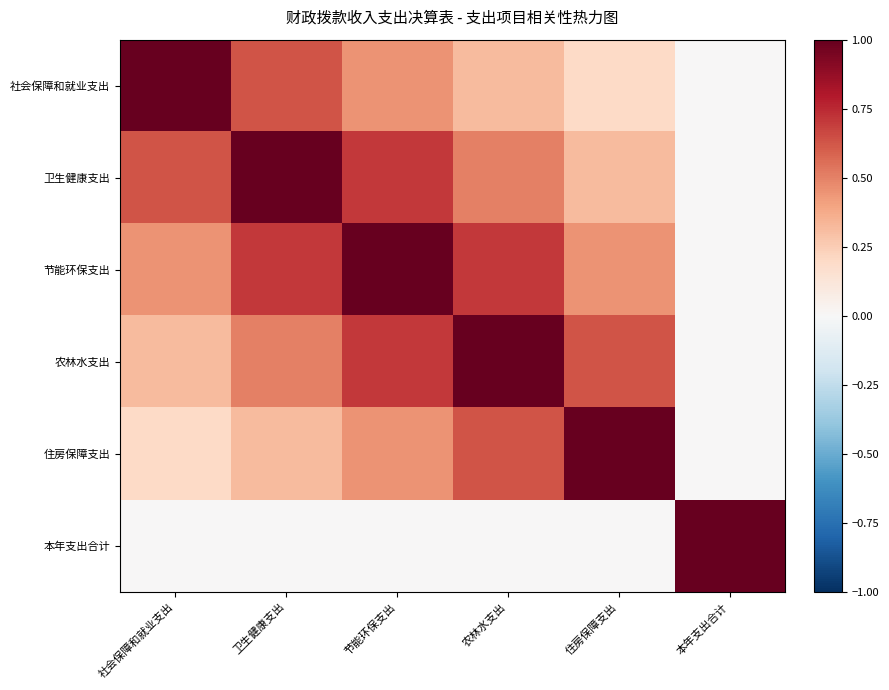

Reading left to right, list all the values displayed in this chart.

社会保障和就业支出: 社会保障和就业支出=1.0	卫生健康支出=0.6	节能环保支出=0.4	农林水支出=0.3	住房保障支出=0.2	本年支出合计=0.0
卫生健康支出: 社会保障和就业支出=0.6	卫生健康支出=1.0	节能环保支出=0.7	农林水支出=0.5	住房保障支出=0.3	本年支出合计=0.0
节能环保支出: 社会保障和就业支出=0.4	卫生健康支出=0.7	节能环保支出=1.0	农林水支出=0.7	住房保障支出=0.4	本年支出合计=0.0
农林水支出: 社会保障和就业支出=0.3	卫生健康支出=0.5	节能环保支出=0.7	农林水支出=1.0	住房保障支出=0.6	本年支出合计=0.0
住房保障支出: 社会保障和就业支出=0.2	卫生健康支出=0.3	节能环保支出=0.4	农林水支出=0.6	住房保障支出=1.0	本年支出合计=0.0
本年支出合计: 社会保障和就业支出=0.0	卫生健康支出=0.0	节能环保支出=0.0	农林水支出=0.0	住房保障支出=0.0	本年支出合计=1.0